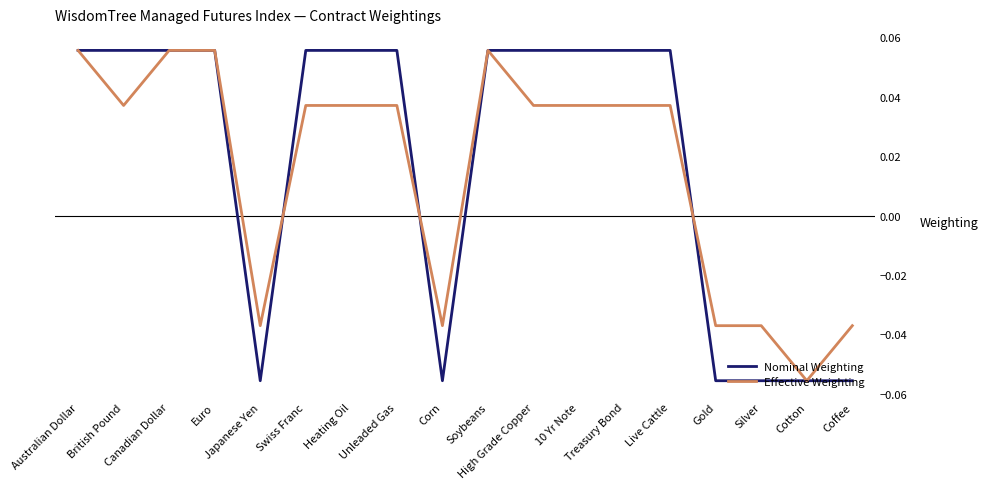

Which series has the widest spread of values?

Nominal Weighting